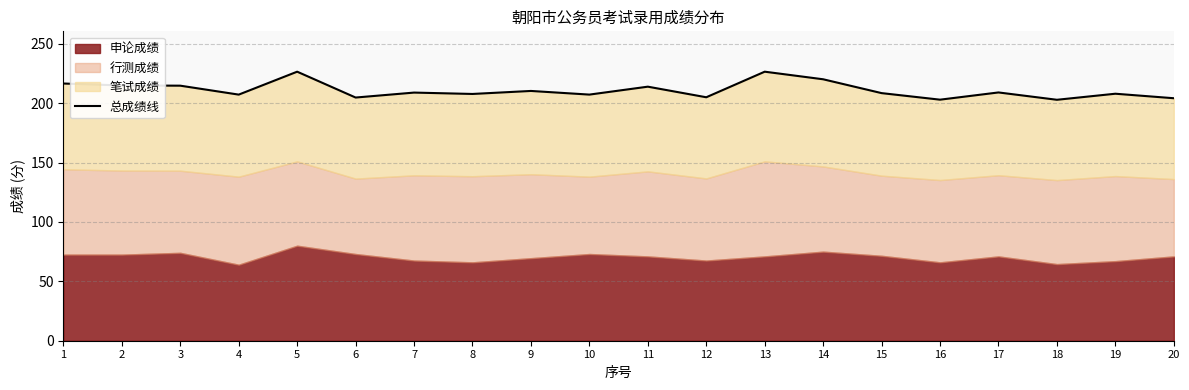

What is the value of the 9th point from the left?

210.3